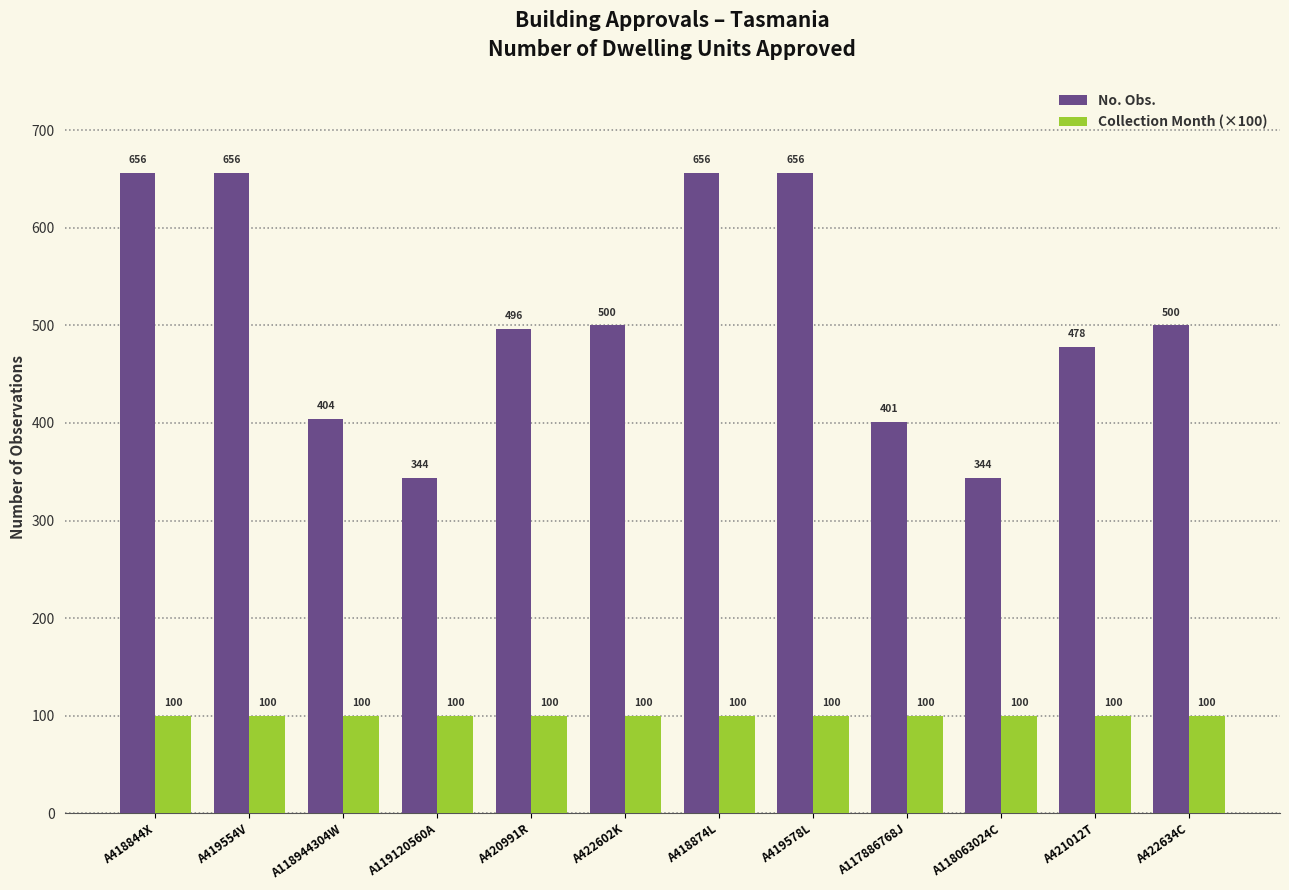

What is the difference between the maximum and minimum values in the No. Obs. series?

312